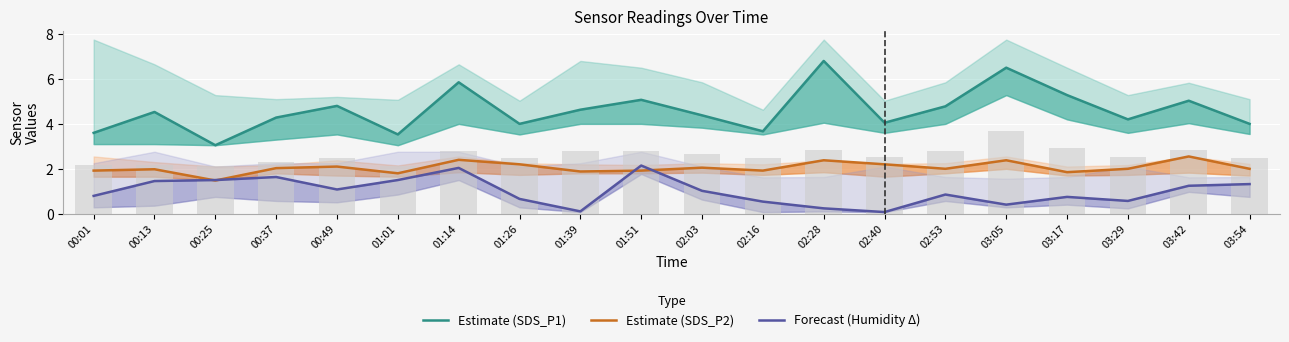

What value does the Forecast (Humidity Δ) series have at 03:54?

1.3